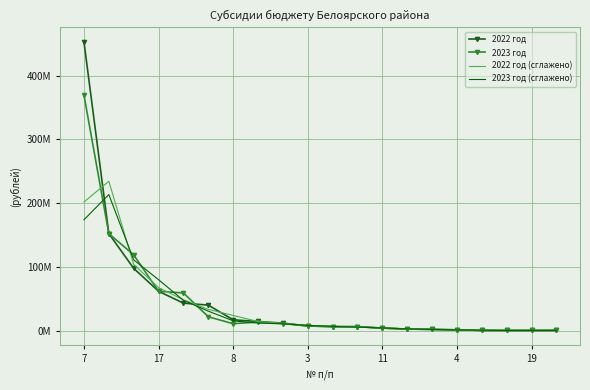

True or false: 2023 год has more than 0 interior local peaks.

True